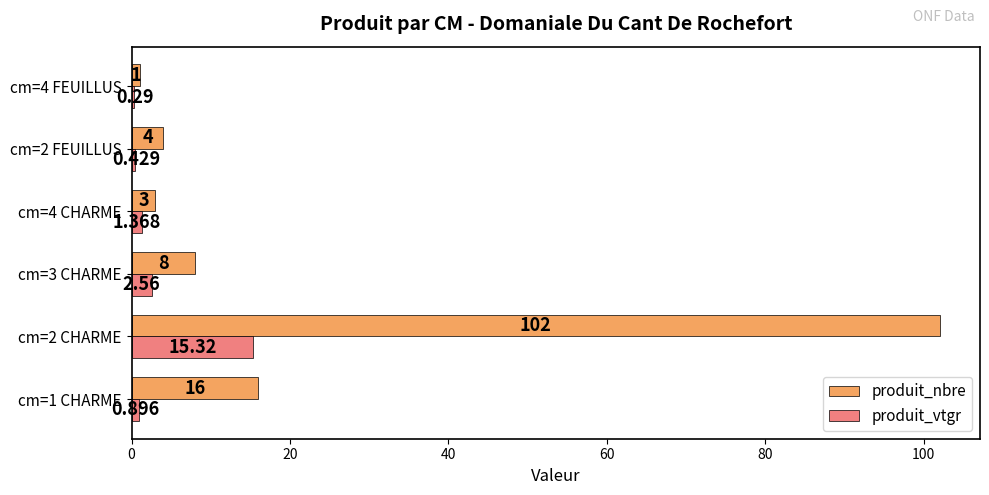

At which category is the sum across all series the highest?

cm=2 CHARME